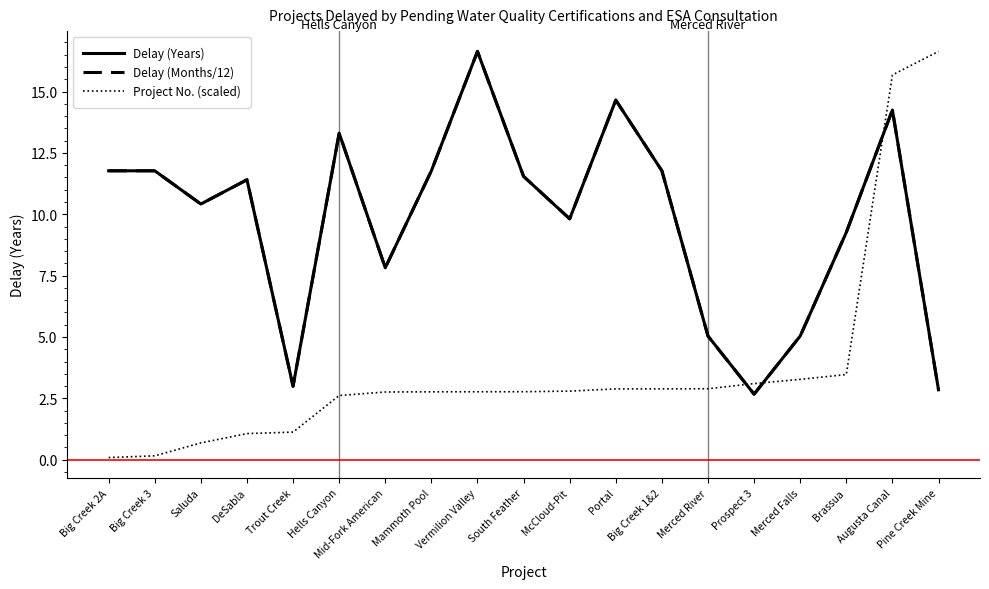

Does the chart have visible grid lines?

No